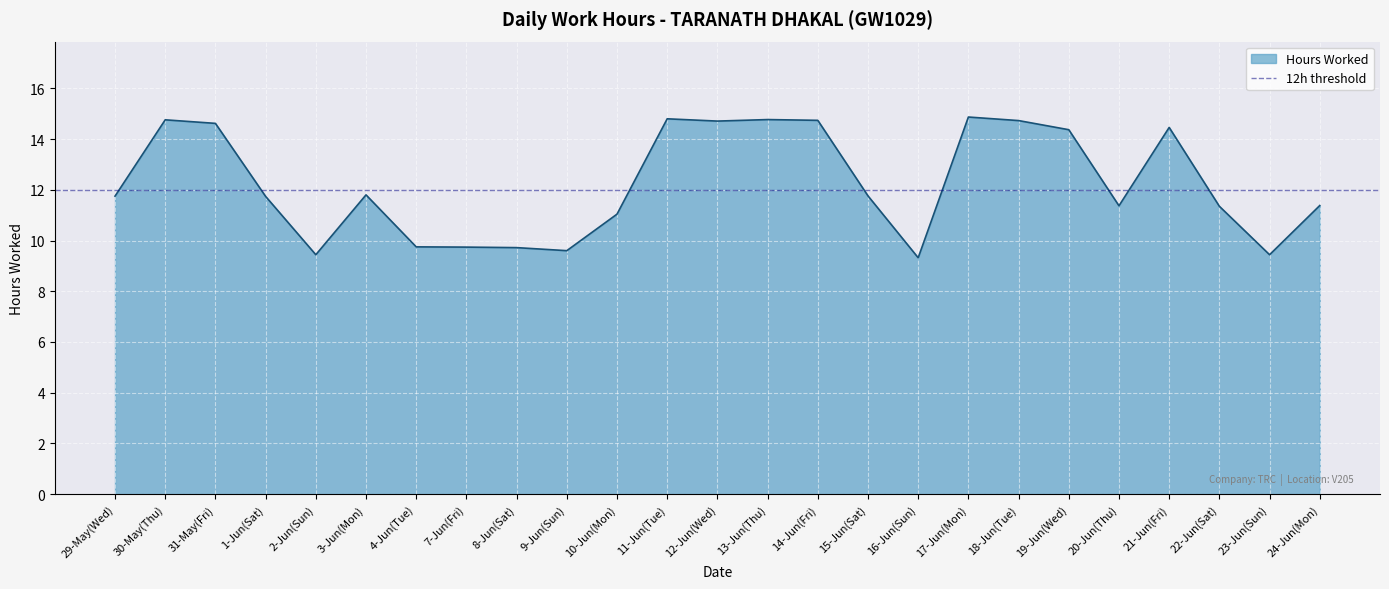

What is the difference between the second highest and second lowest values?

5.4